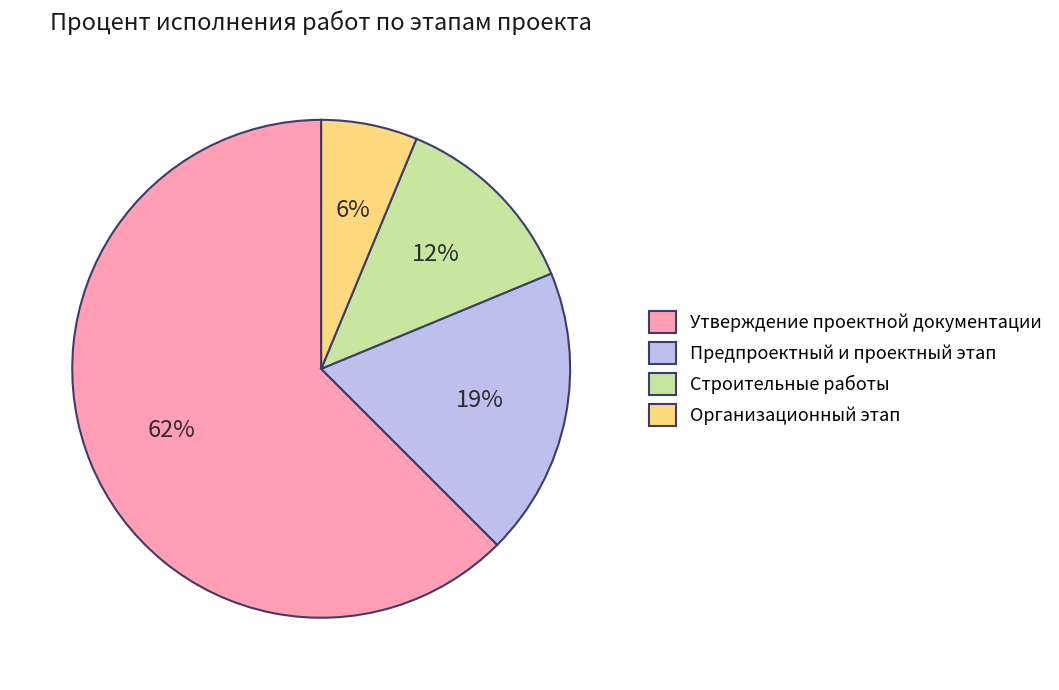

What is the smallest slice in the pie chart?

Организационный этап